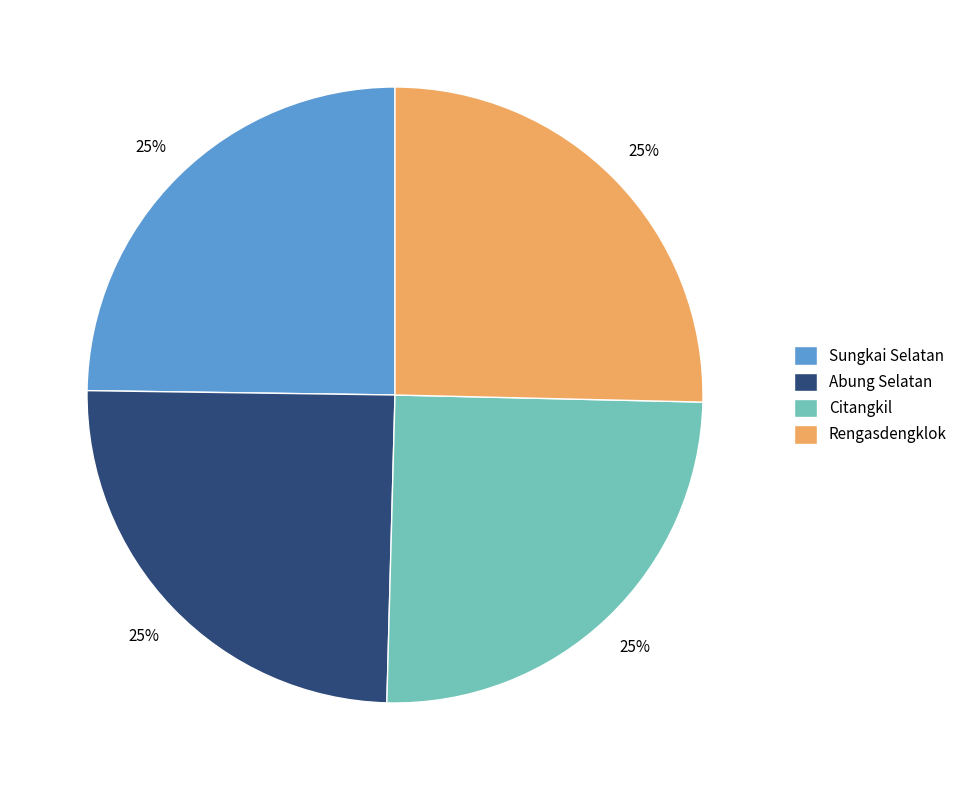

The Citangkil slice represents 25% of the pie. True or false?

True